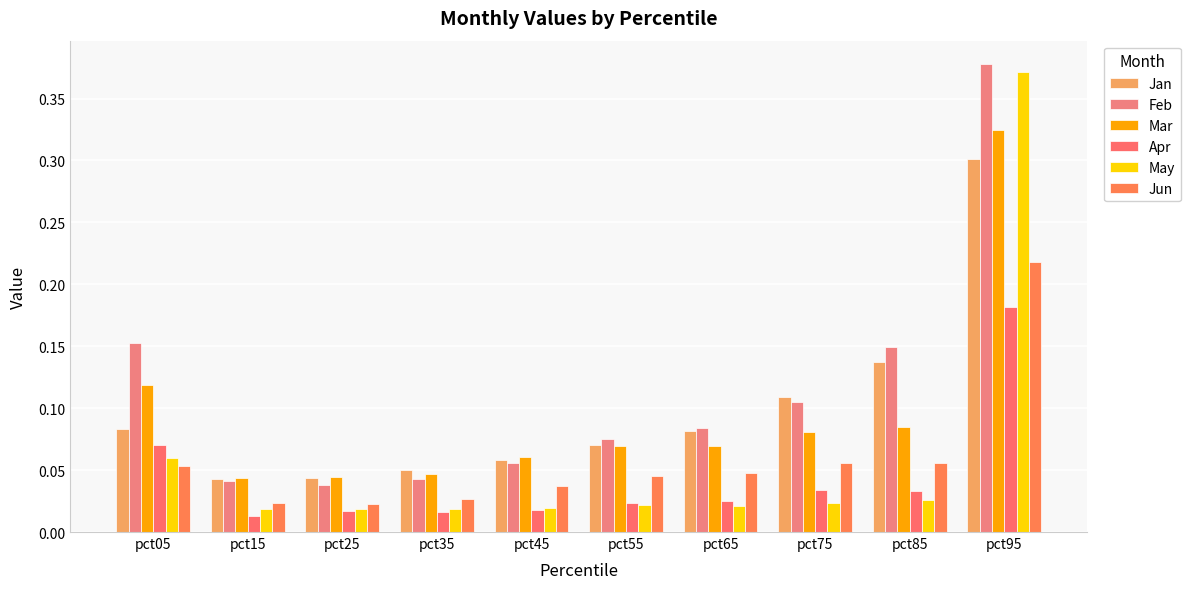

How many Jan values are between 0 and 1?

10